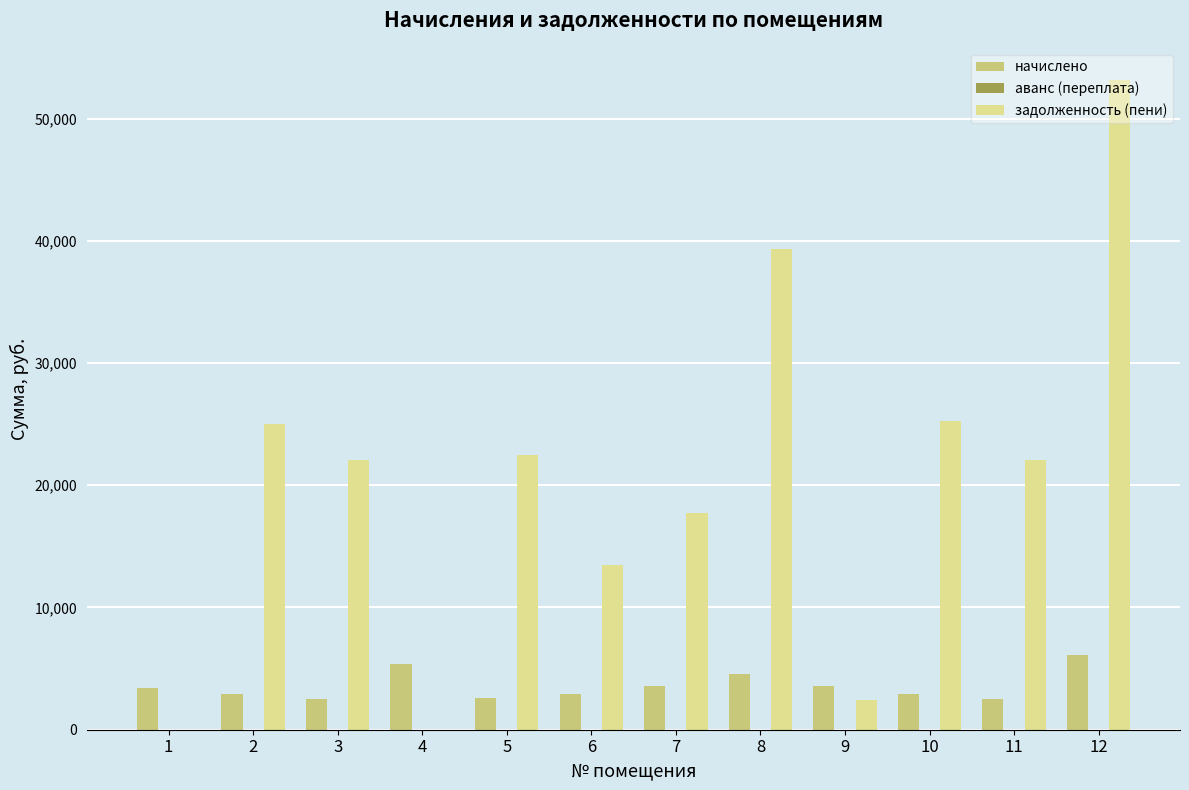

At which category is the sum across all series the highest?

12